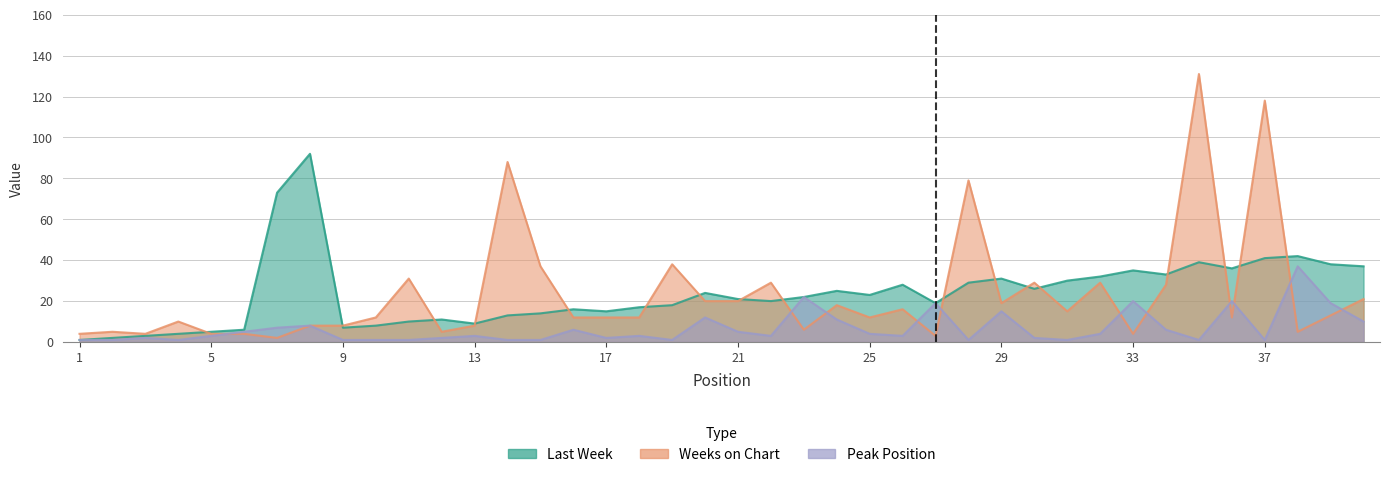

At which category does Peak Position reach its first local valley?

4